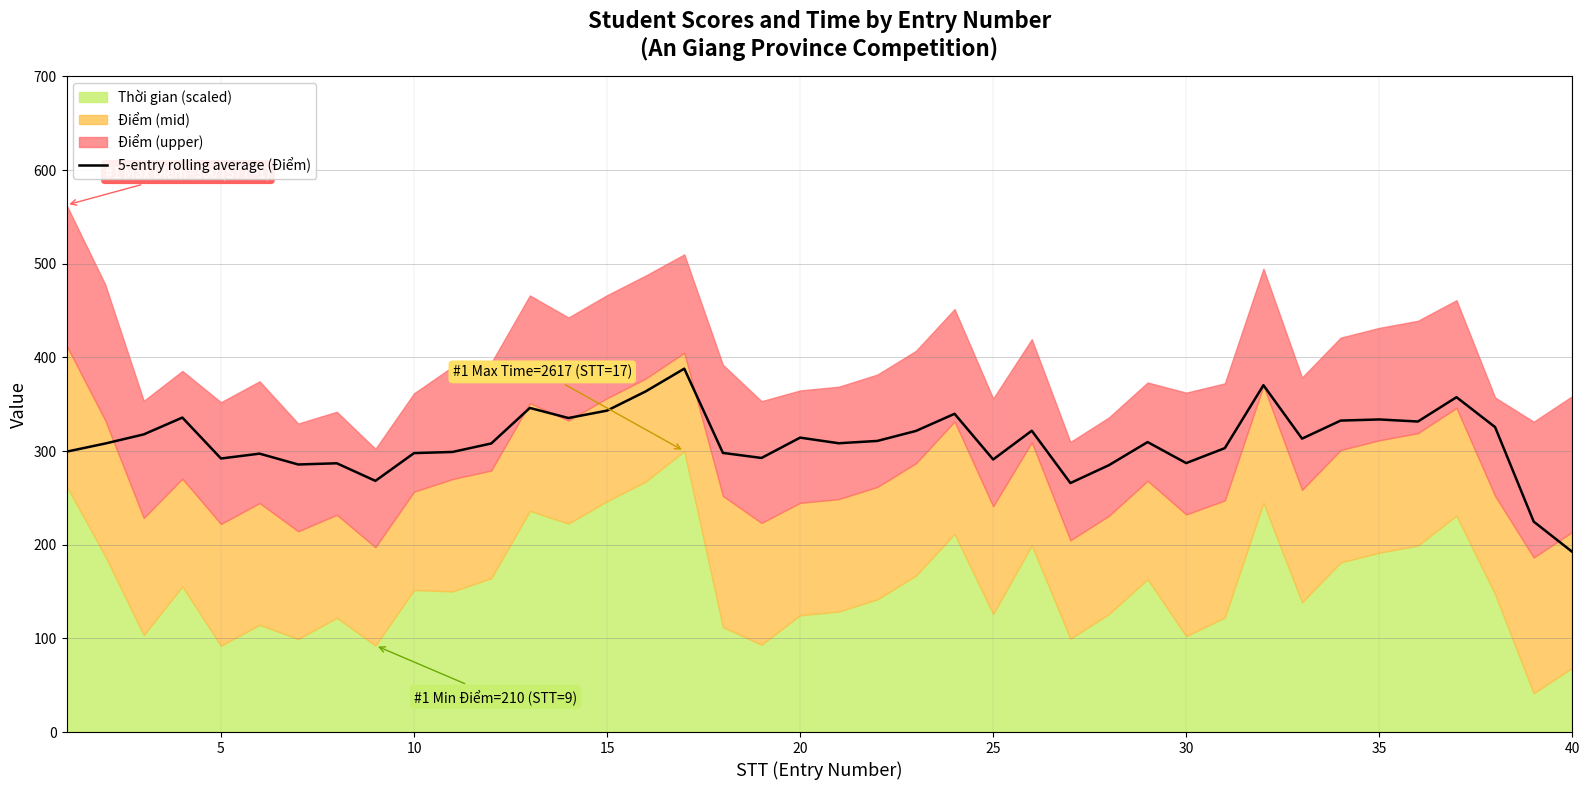

What is the highest value of the 5-entry rolling average (Điểm) series?

388.0